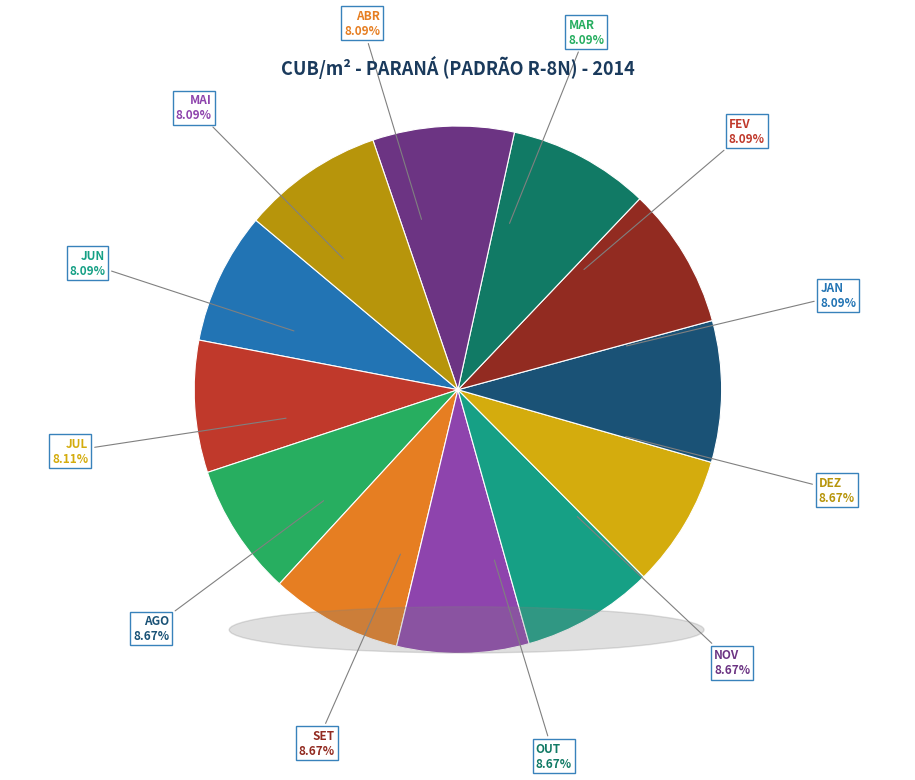

To the nearest percent, what is the difference between the largest and smallest slice percentages?

1%